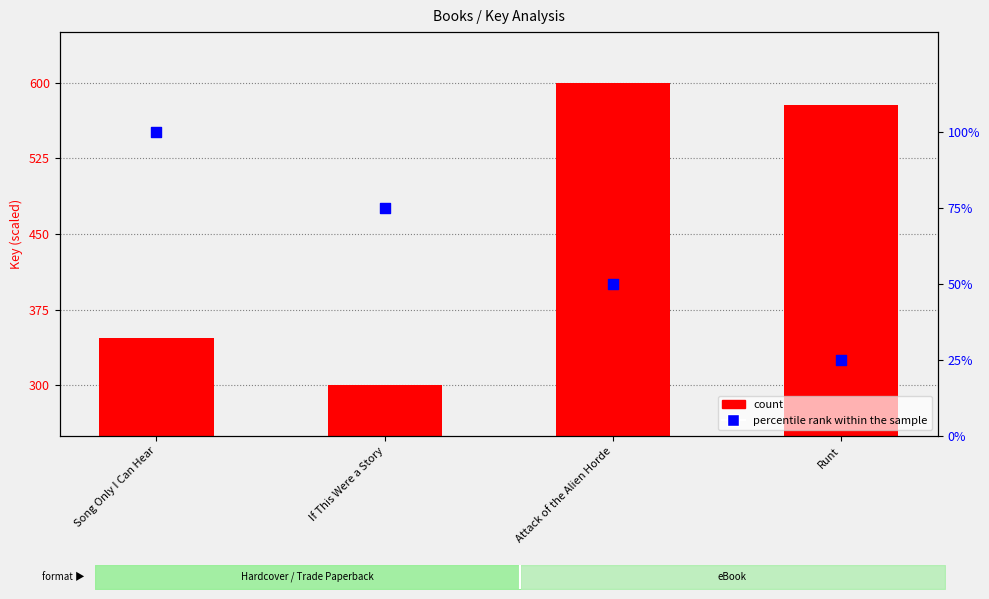

At which category is the sum across all series the highest?

Attack of the Alien Horde